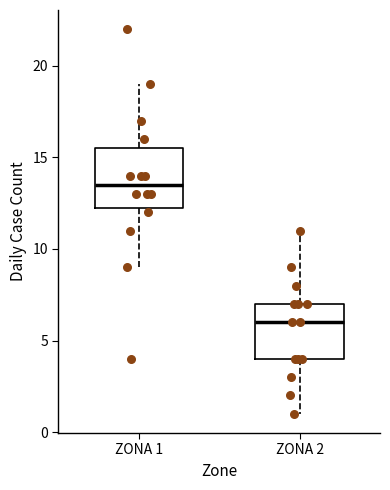

Reading left to right, transcribe this box plot: for each box, give where its median line is, the range the box spans, and where its two whiskers end, as read against the y-axis. The values are not printed on the chart, so give them approximately, as read against the axis.

ZONA 1: median 13.5, box 12.5 to 15.5, whiskers 9.0 to 19.0
ZONA 2: median 6.0, box 4.0 to 7.0, whiskers 1.0 to 11.0